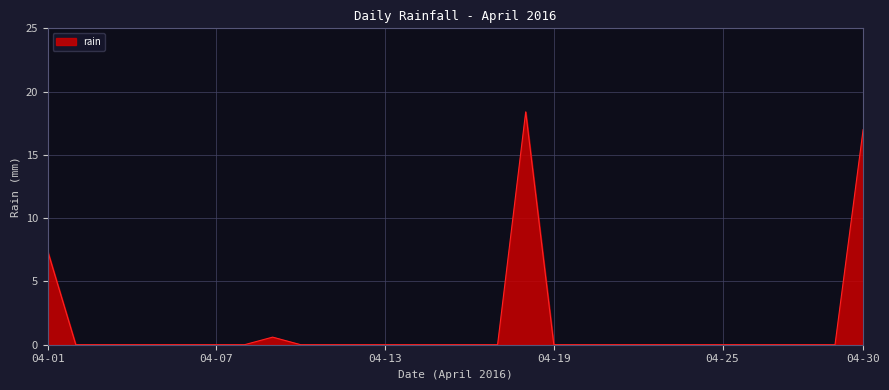

Reading left to right, what are all the values shown in this chart?

7.4	0.0	0.0	0.0	0.0	0.0	0.0	0.0	0.6	0.0	0.0	0.0	0.0	0.0	0.0	0.0	0.0	18.4	0.0	0.0	0.0	0.0	0.0	0.0	0.0	0.0	0.0	0.0	0.0	17.0